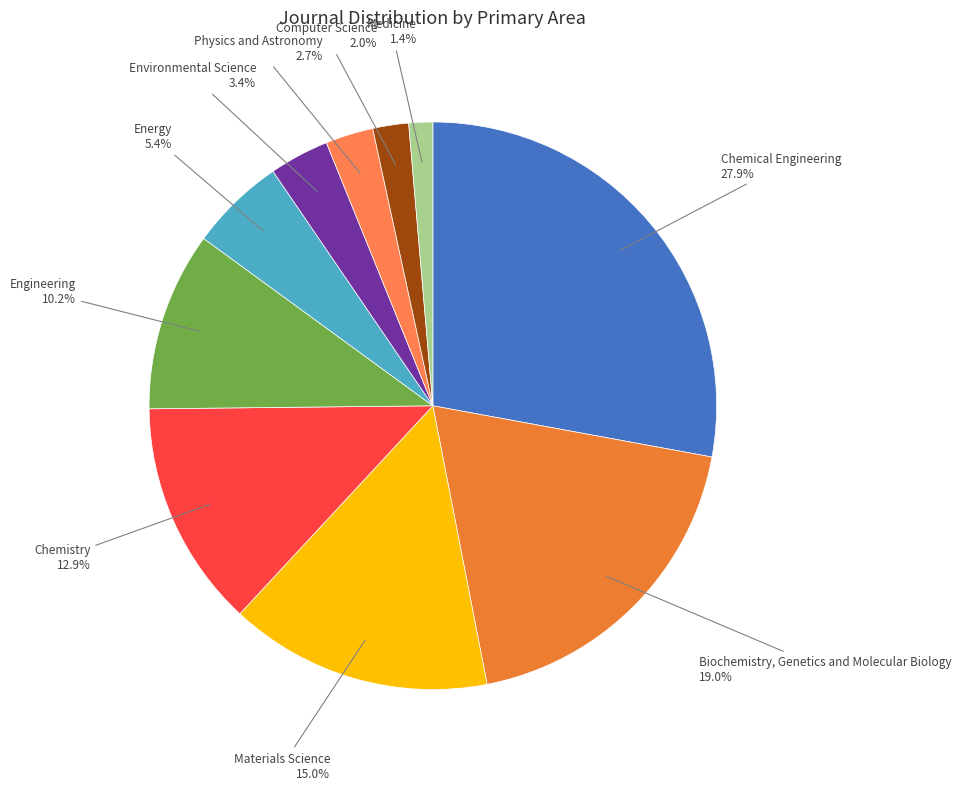

What percentage is NOT represented by Energy?

94.6%